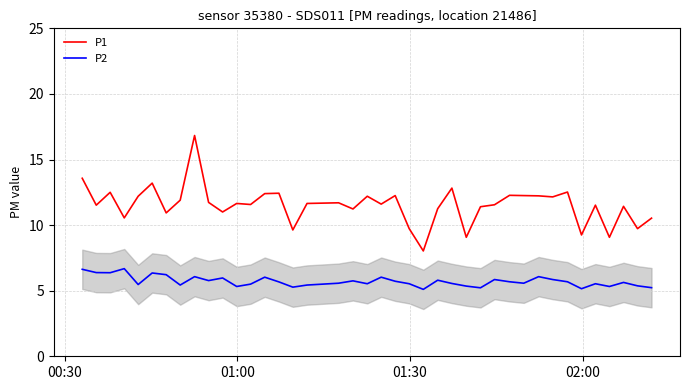

Which series has the widest spread of values?

P1